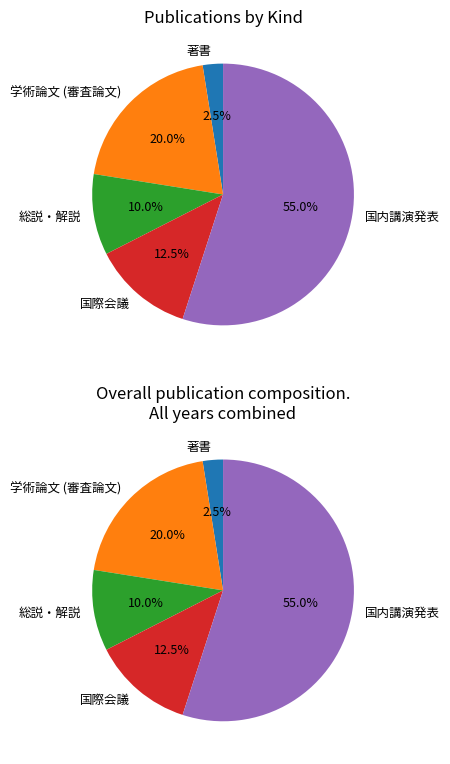

To the nearest percent, what is the difference between the 学術論文 (審査論文) and 総説・解説 slice percentages?

10%